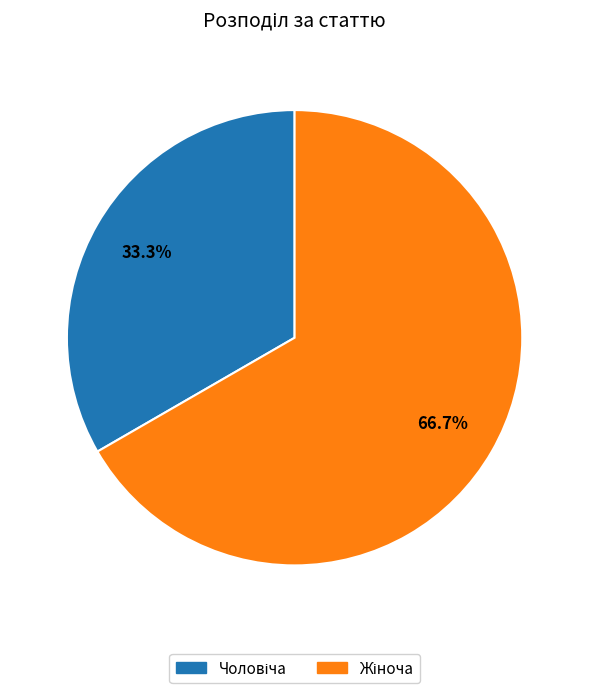

Is there any slice that represents more than half of the pie?

Yes